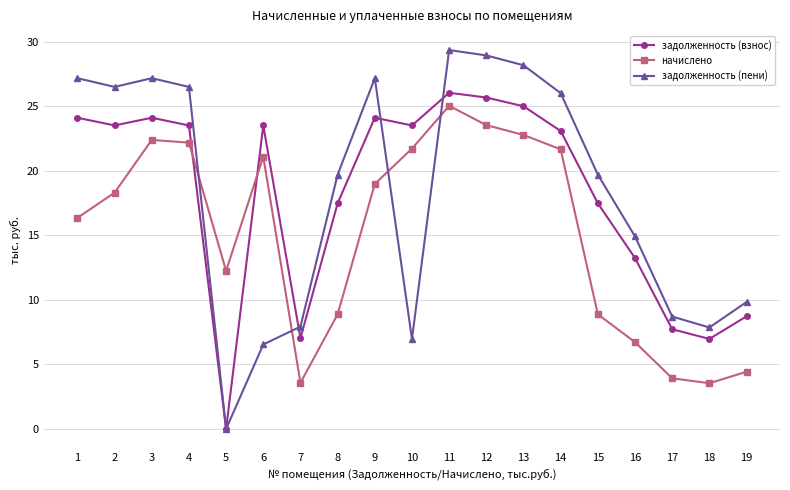

Which series has the widest spread of values?

задолженность (пени)